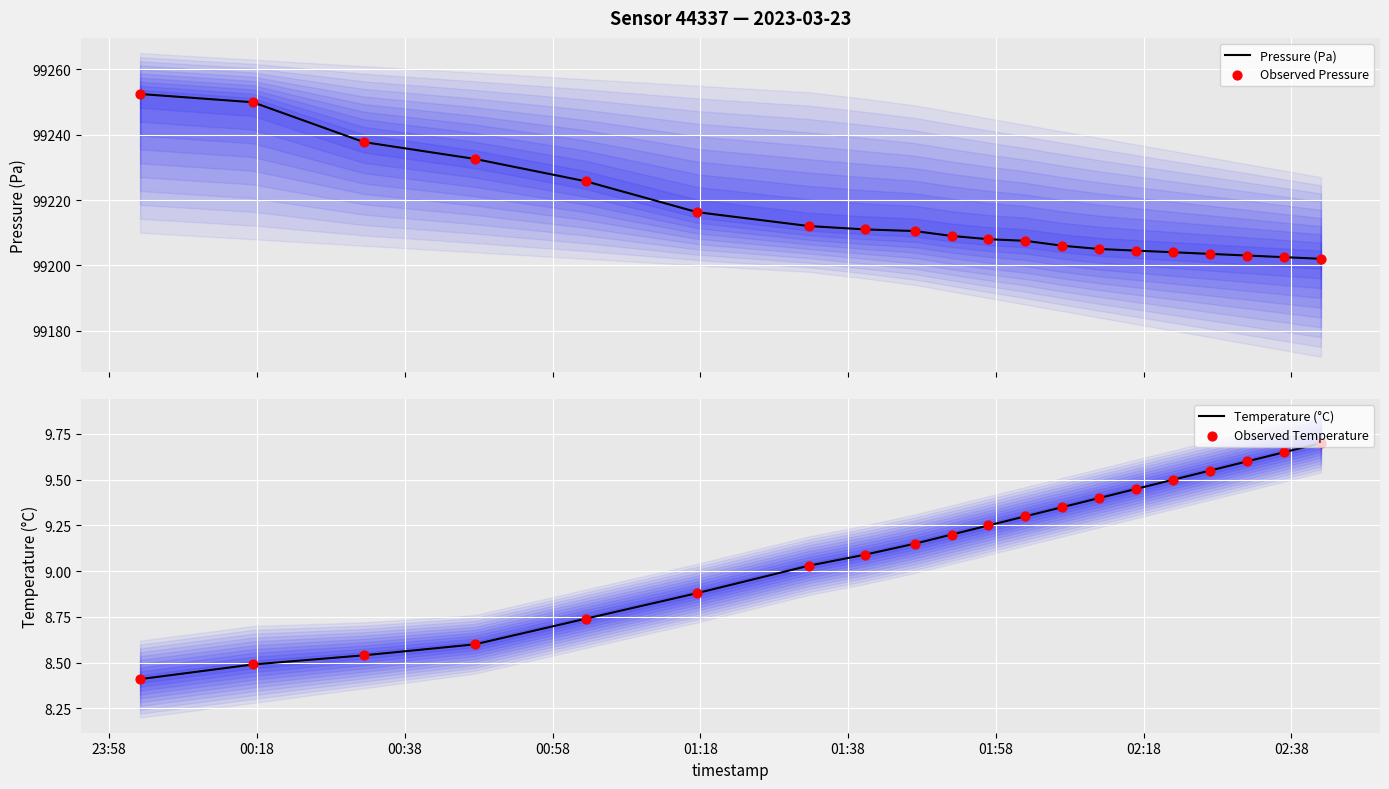

Which series has the largest total across all categories?

Pressure (Pa)